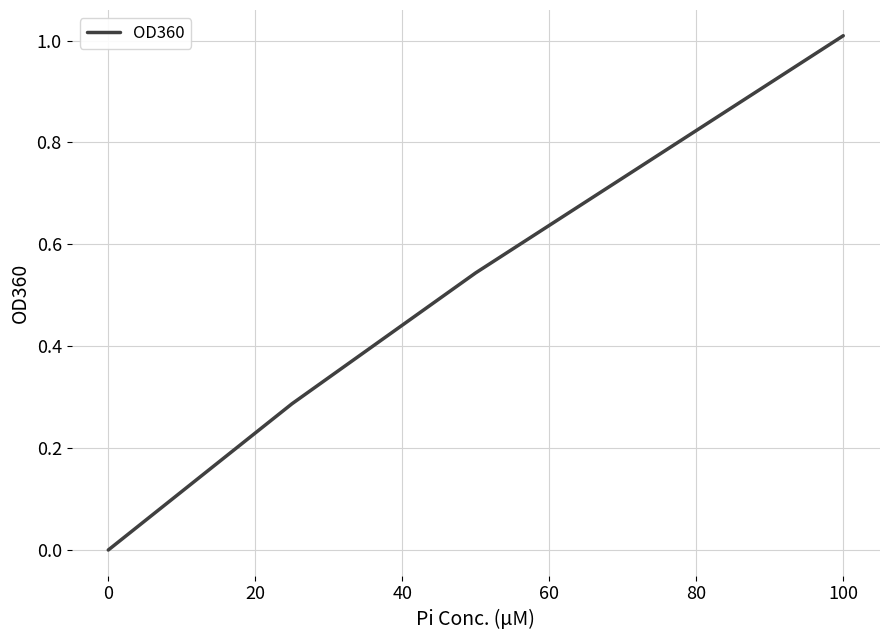

What is the sum of all values?

1.8